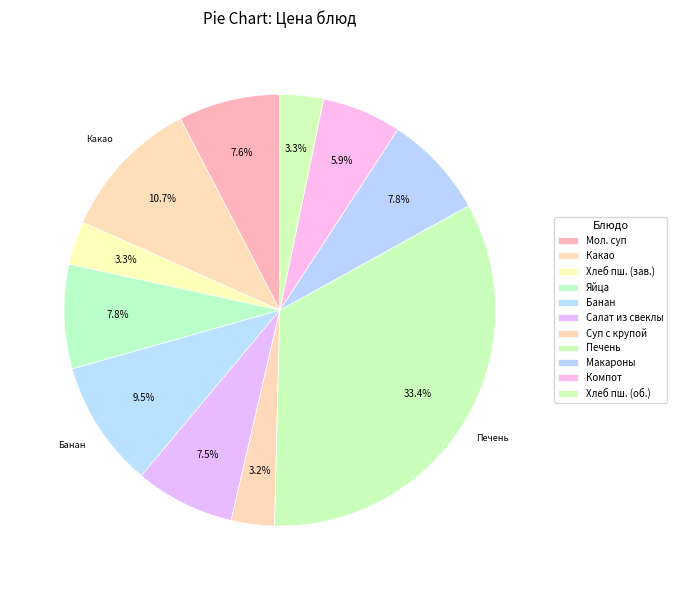

To the nearest percent, what is the difference between the largest and smallest slice percentages?

30%